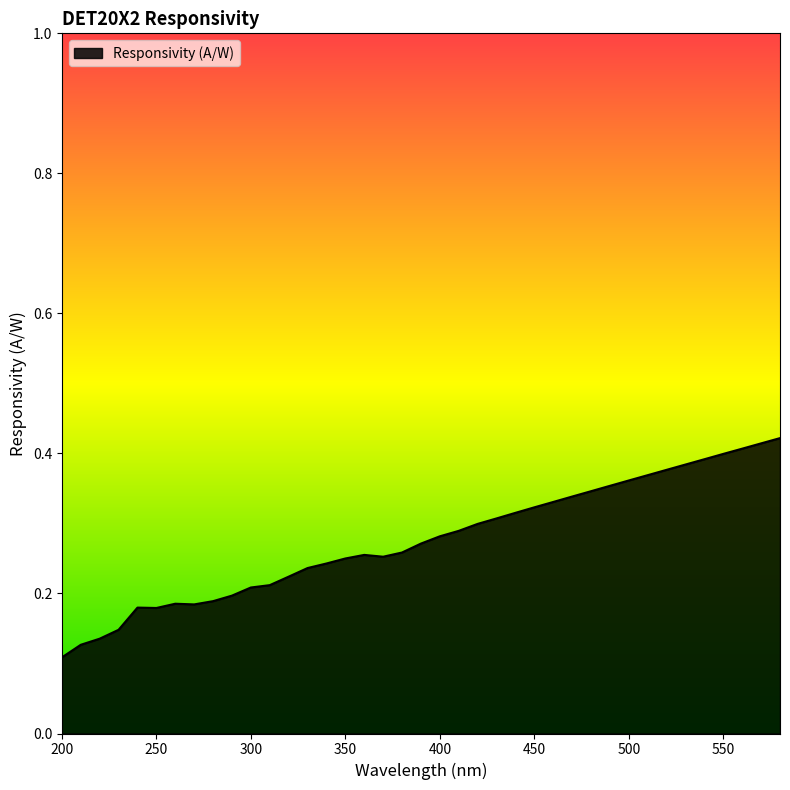

Does the chart display data point markers on the line(s)?

No